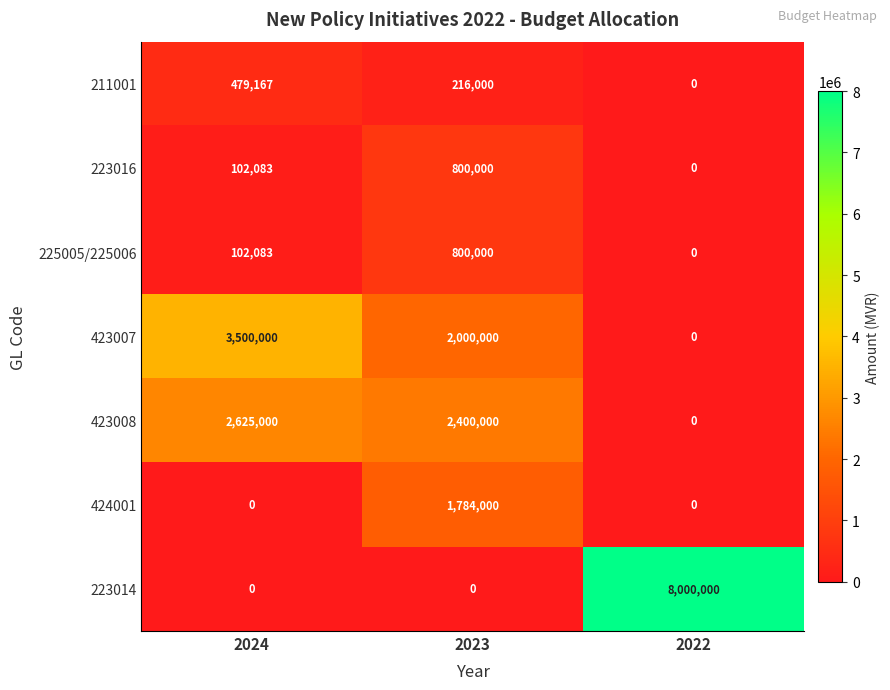

What is the difference between the maximum and minimum values in the 225005/225006 series?

800000